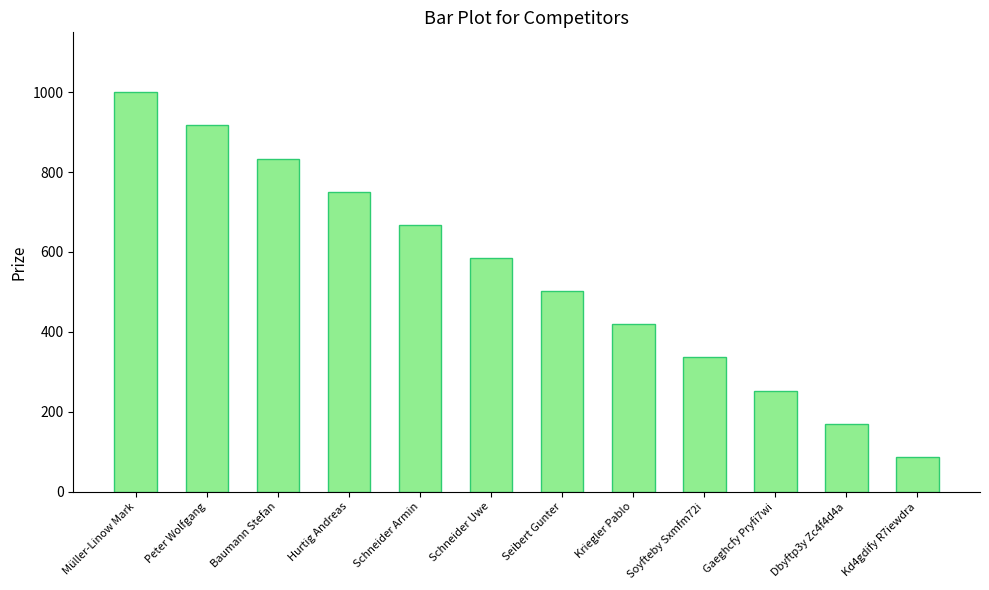

The value at Müller-Linow Mark is 1000. True or false?

True